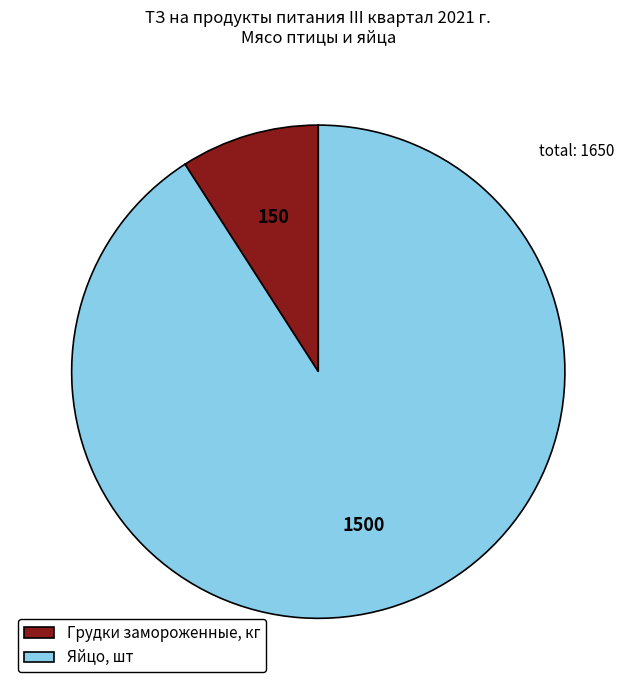

Approximately how many times larger is the value at Яйцо, шт compared to Грудки замороженные, кг?

10.0